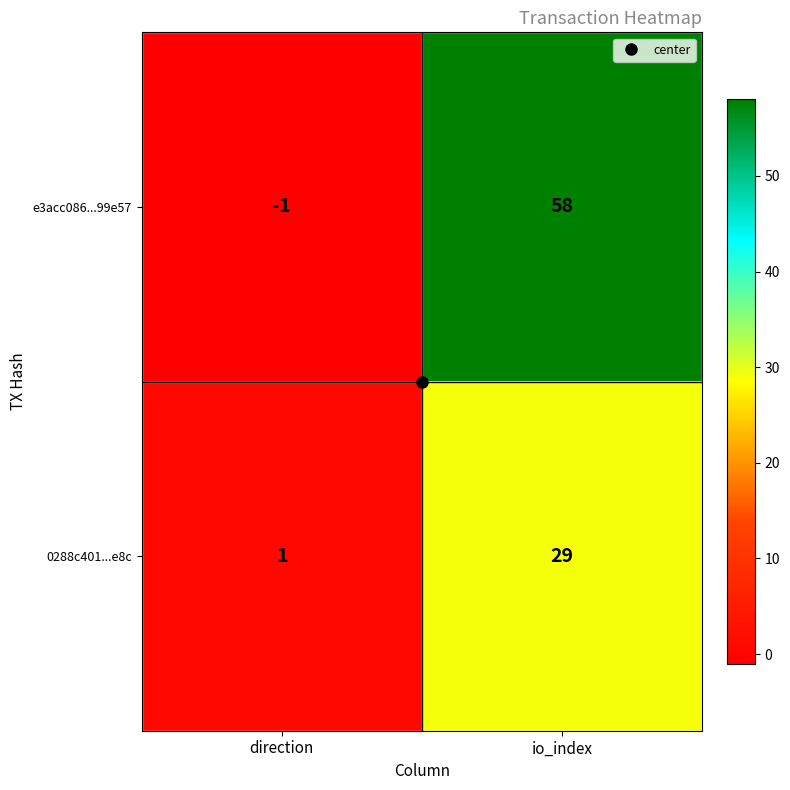

Where is 0288c401...e8c nearest to the value 15?

direction